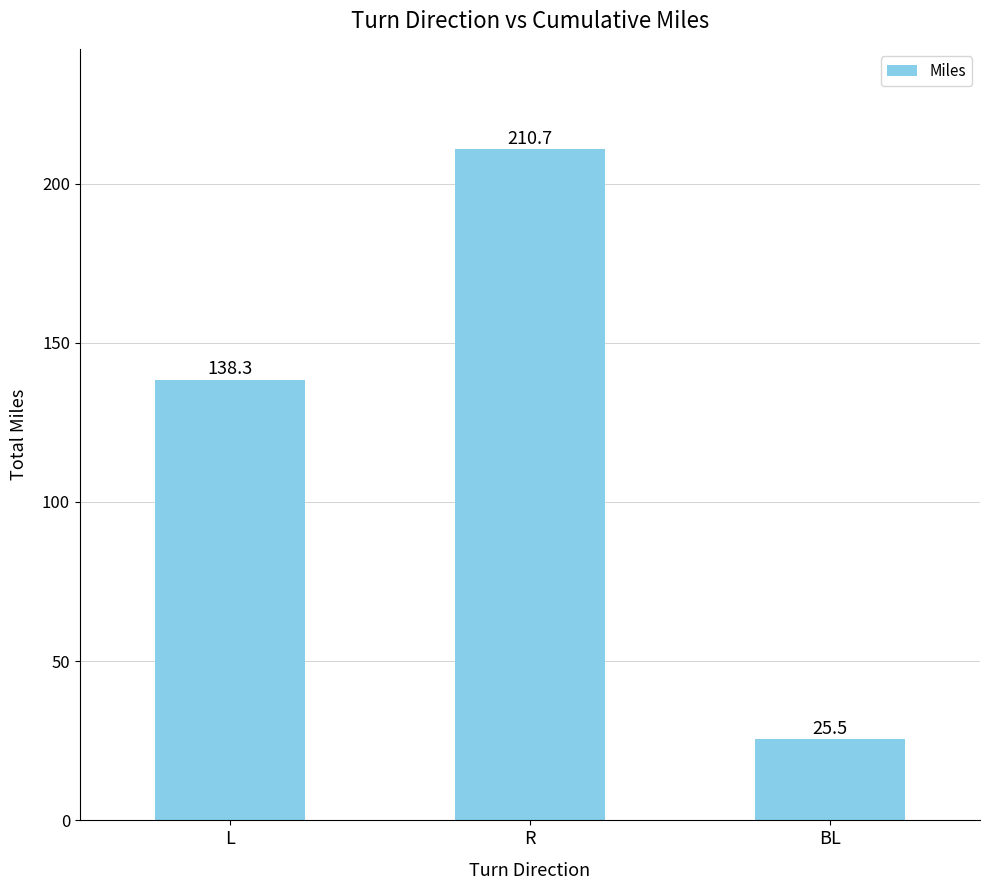

True or false: the data shows 42.2 at BL.

False